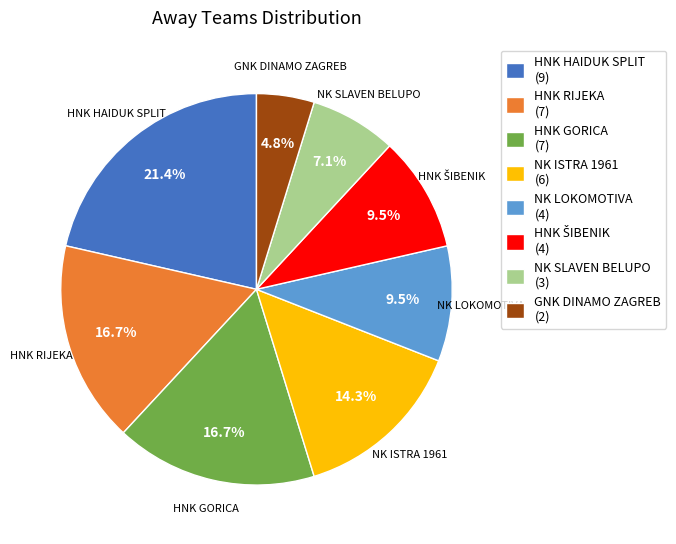

Approximately how many times larger is the value at NK SLAVEN BELUPO compared to GNK DINAMO ZAGREB?

1.5